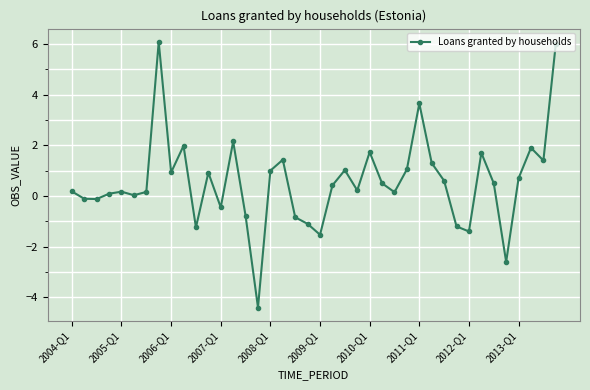

What is the difference between the maximum and second lowest values?

8.7